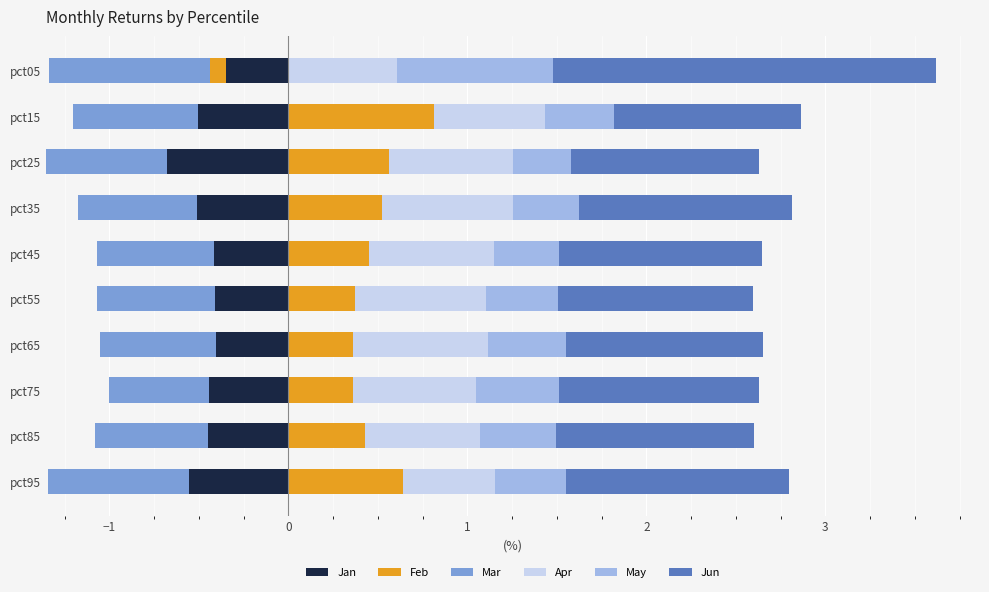

At how many categories does at least one series exceed 1?

10